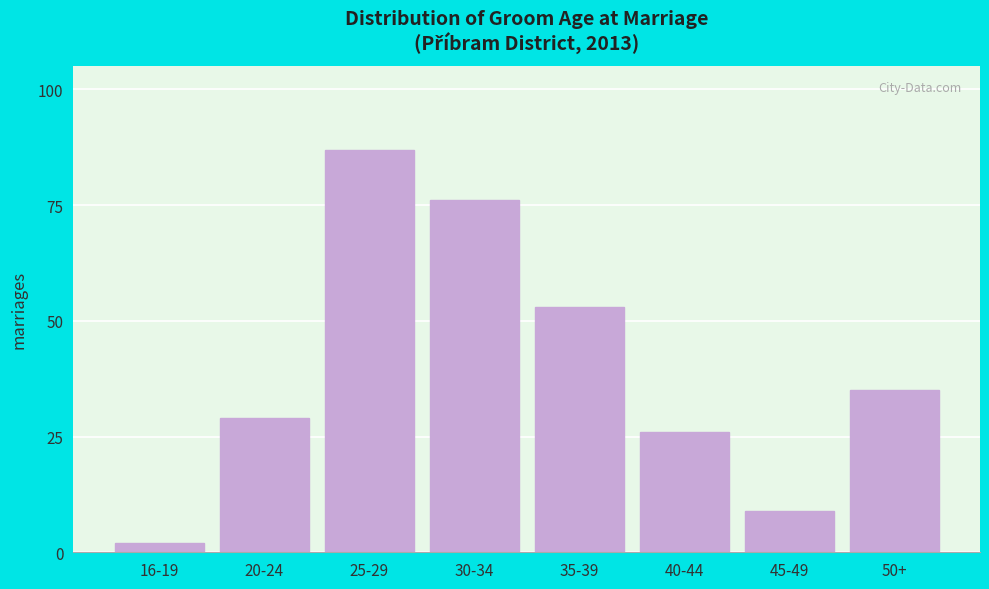

Reading left to right, what are all the values shown in this chart?

2	29	87	76	53	26	9	35